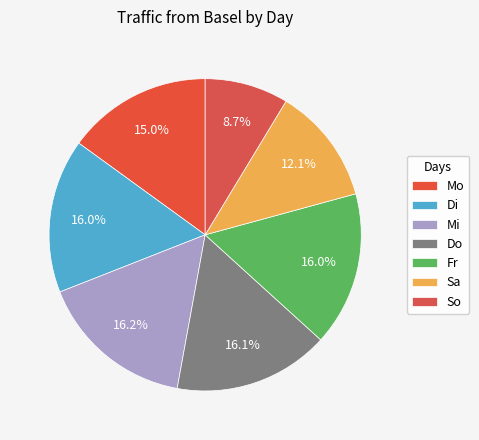

What is the ratio of the value at So to the value at Mi?

0.5